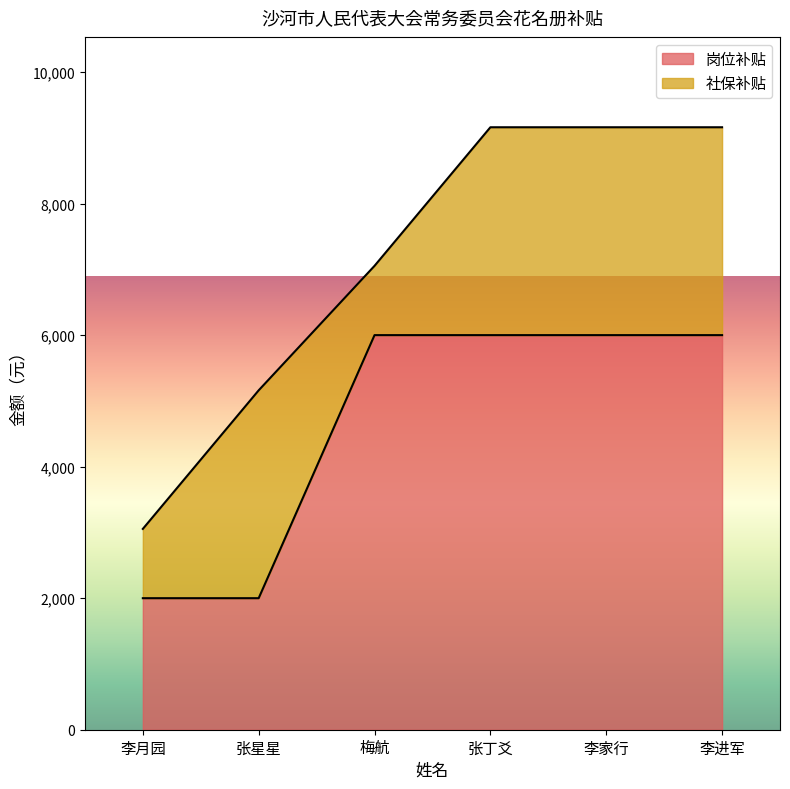

What is the total value across all series at 李家行?

9160.7